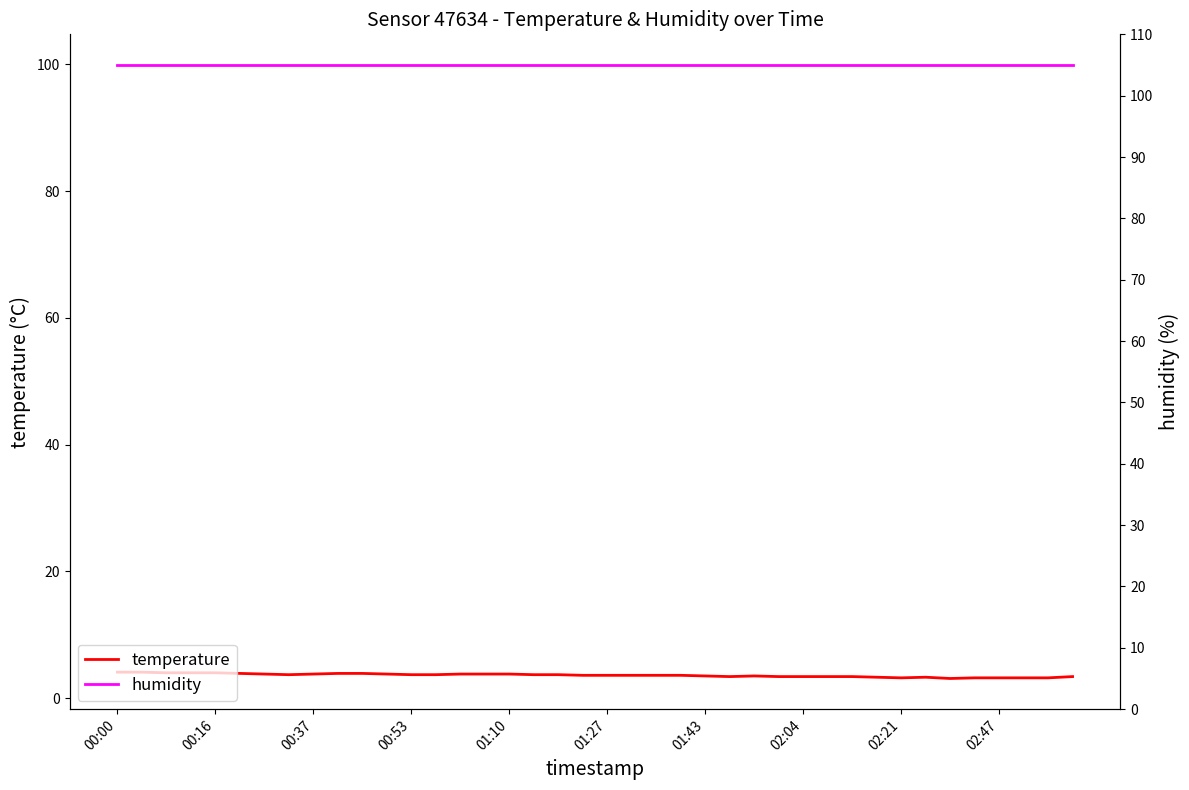

What position from the left is 34?

35